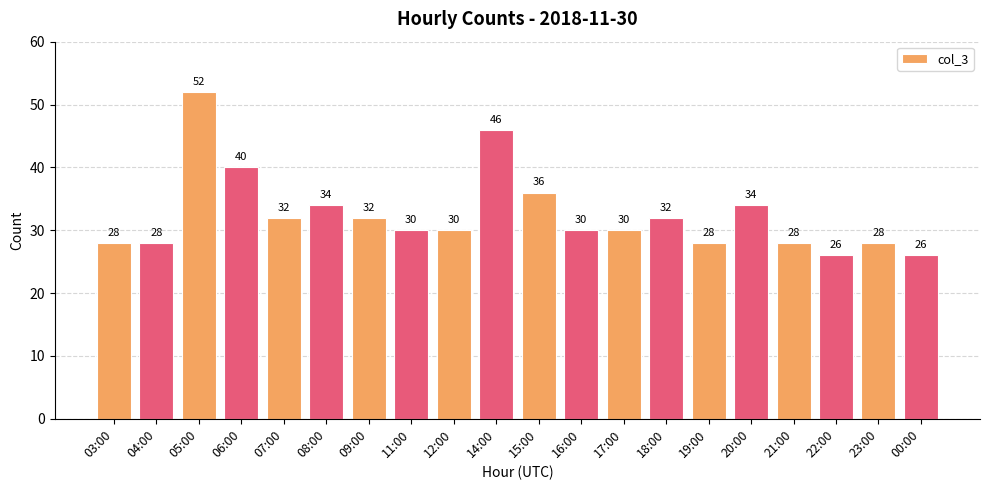

What is the ratio of the value at 19:00 to the value at 21:00?

1.0